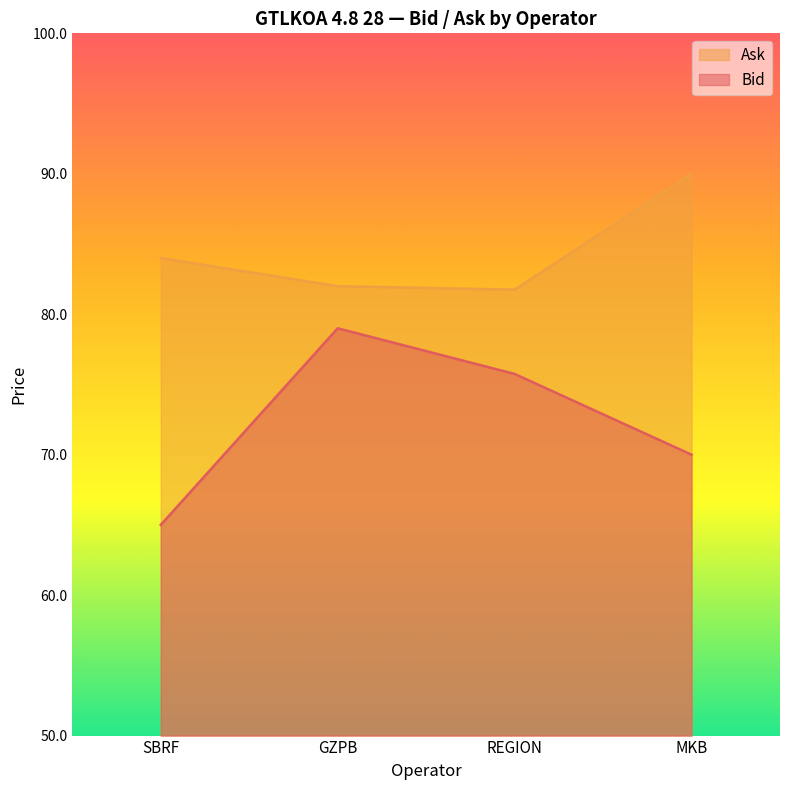

What is the difference between the second highest and second lowest values in the Ask series?

2.0